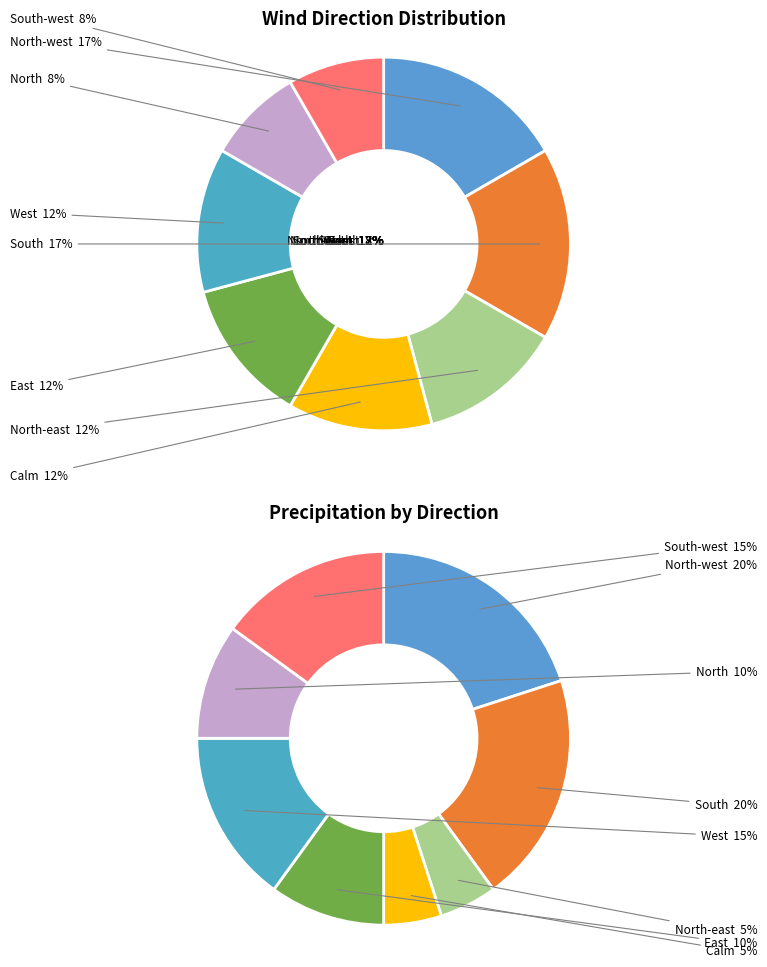

How many segments does this pie chart have?

8